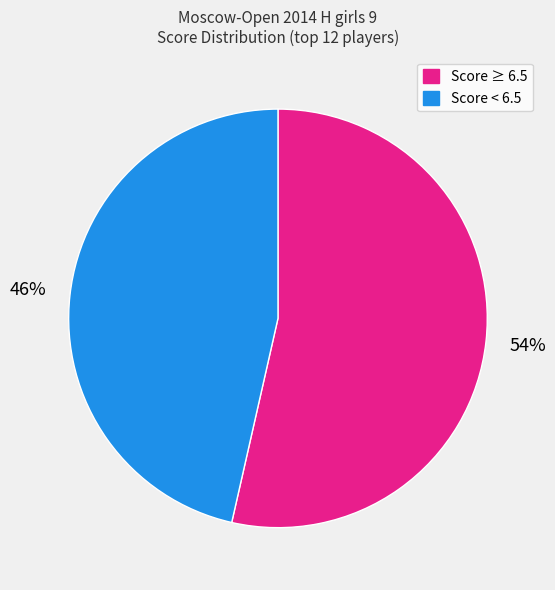

Is there any slice that represents more than half of the pie?

Yes